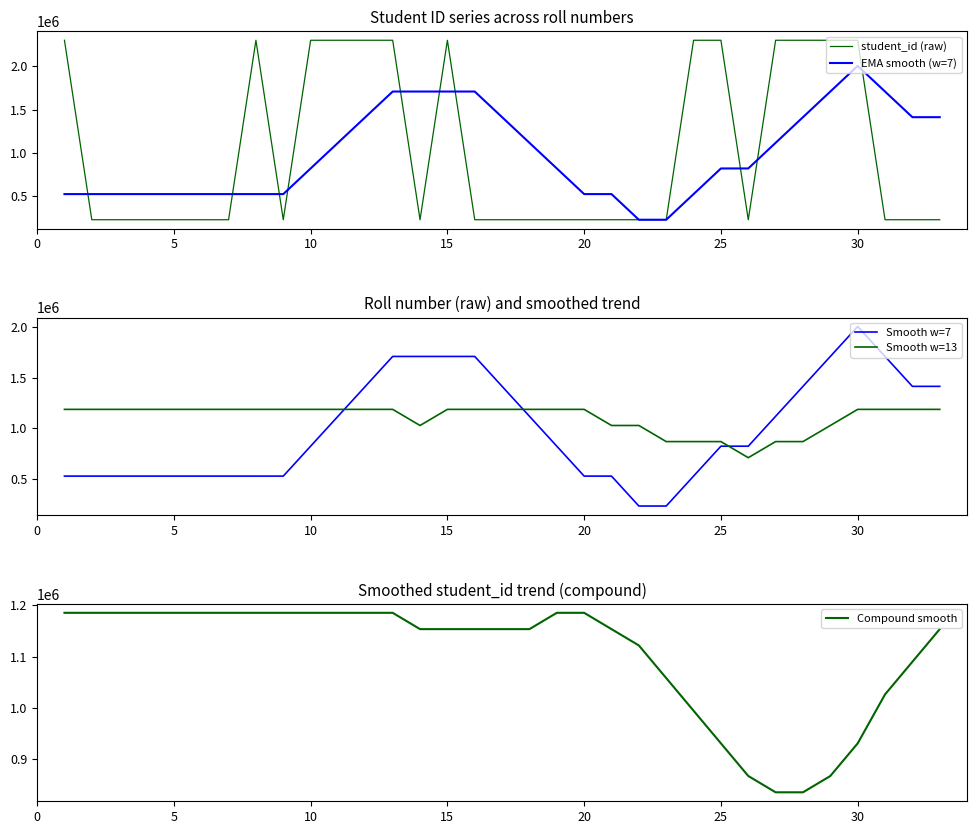

After their last crossing, which series has the higher values: Smooth w=13 or EMA smooth (w=7)?

EMA smooth (w=7)